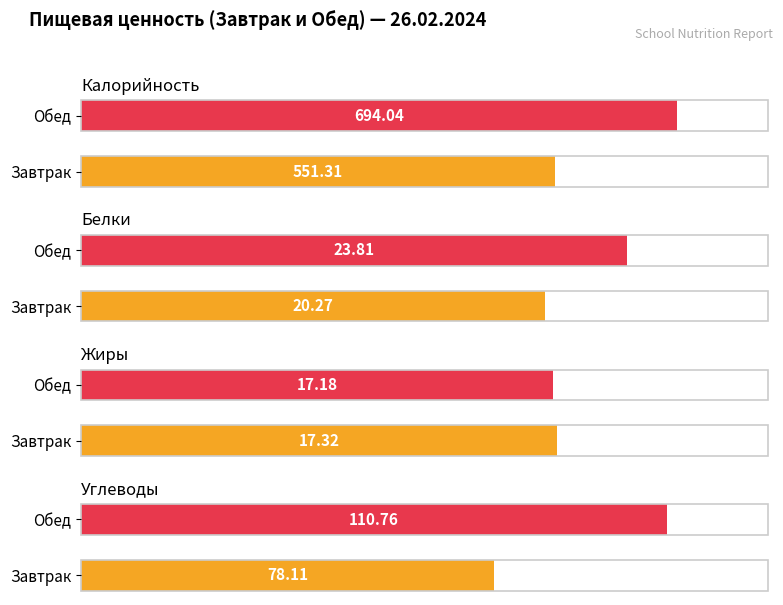

What value does the Жиры series have at Обед?

17.2